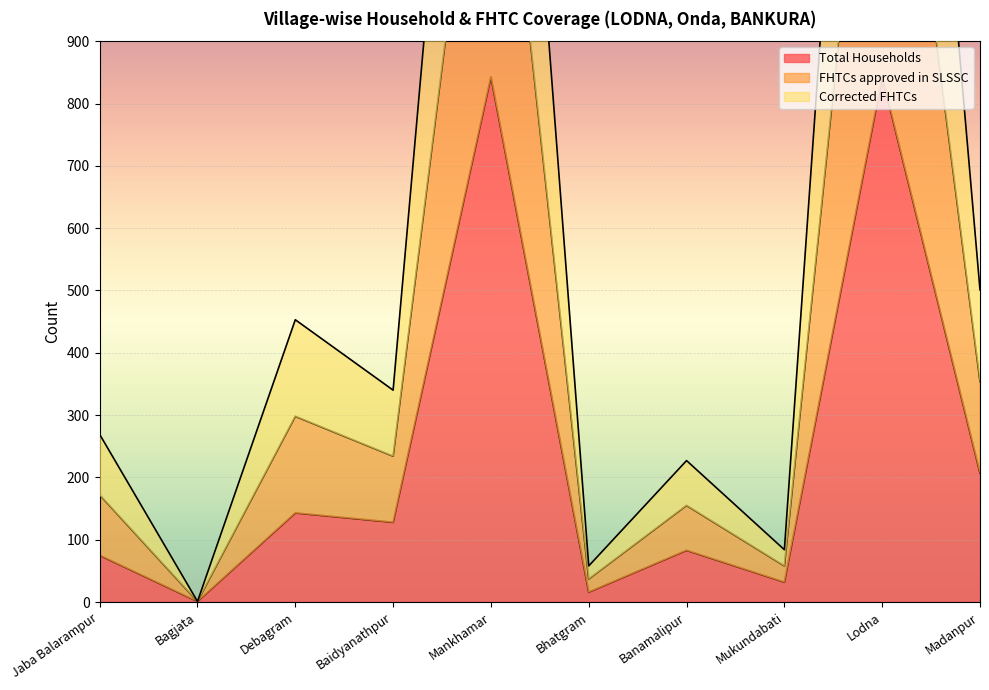

What is the sum of the Corrected FHTCs values at Mukundabati and Mankhamar?

1540